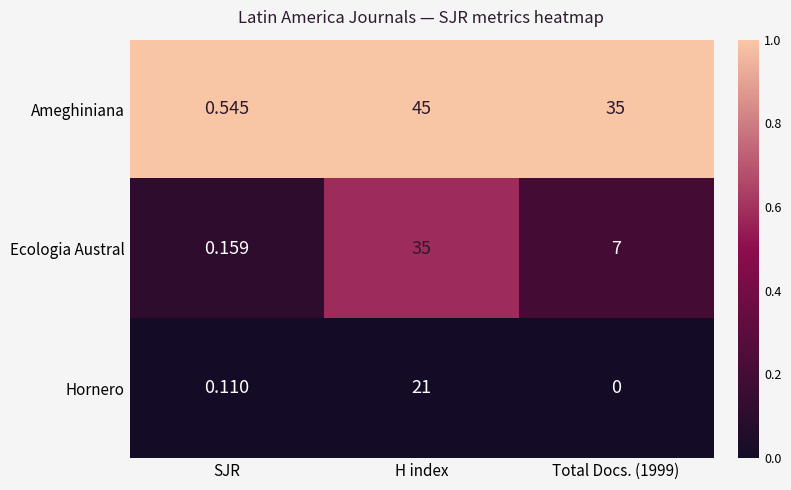

How many distinct data groups are displayed?

3